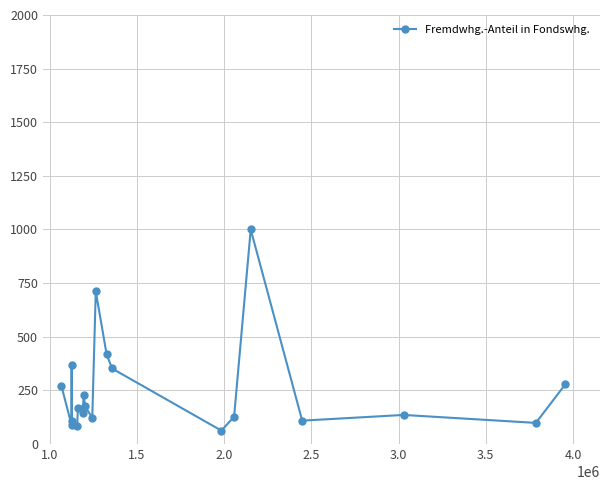

Is this an area chart (filled region under the line)?

No